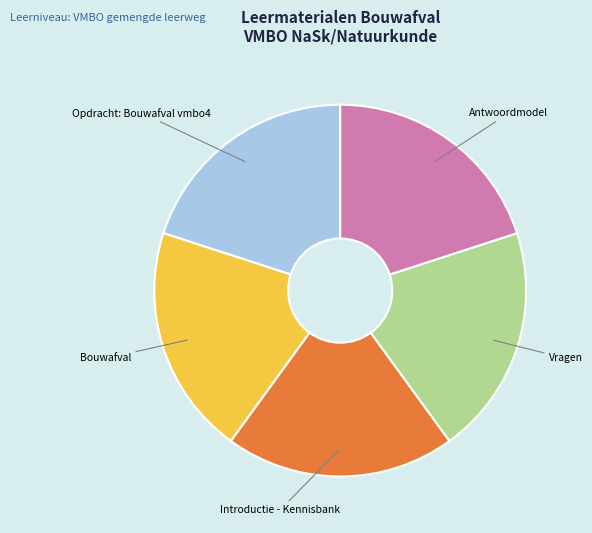

Does Vragen account for over 50% of the chart?

No